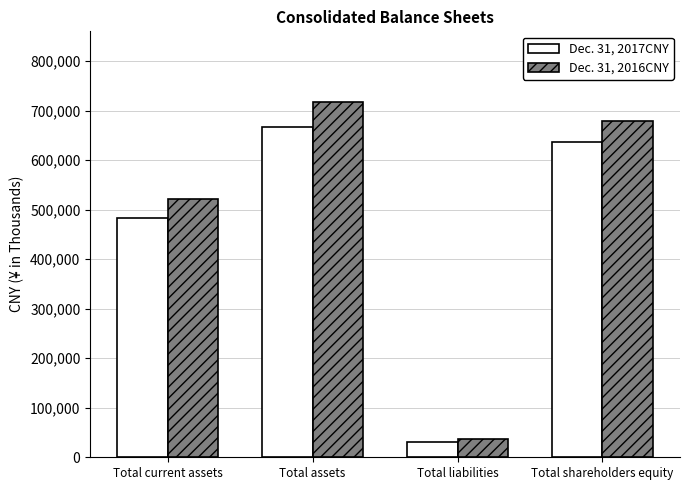

How many bars are there in total?

8